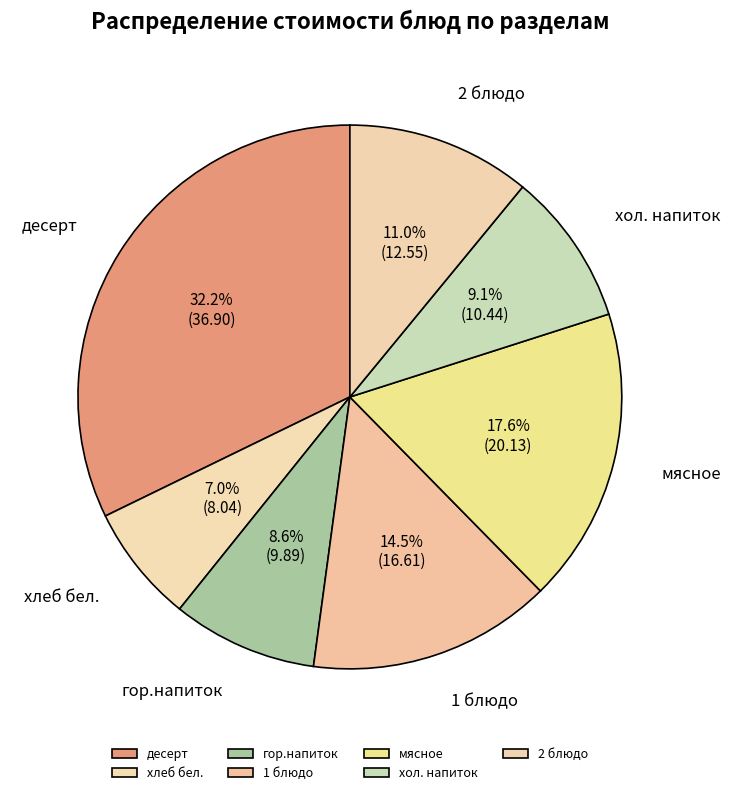

To the nearest percent, what is the combined percentage of гор.напиток and хлеб бел.?

16%